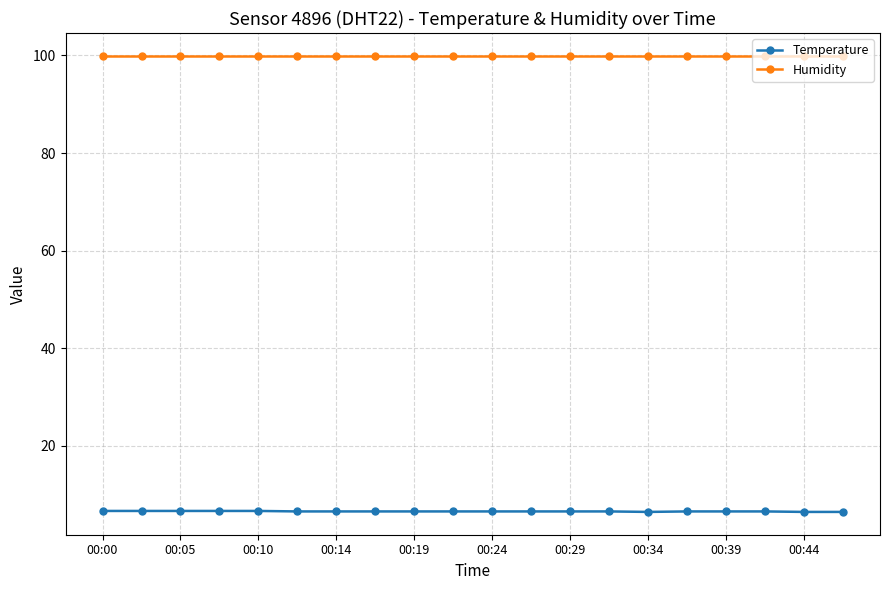

List the series in order of their peak value, highest first.

Humidity, Temperature